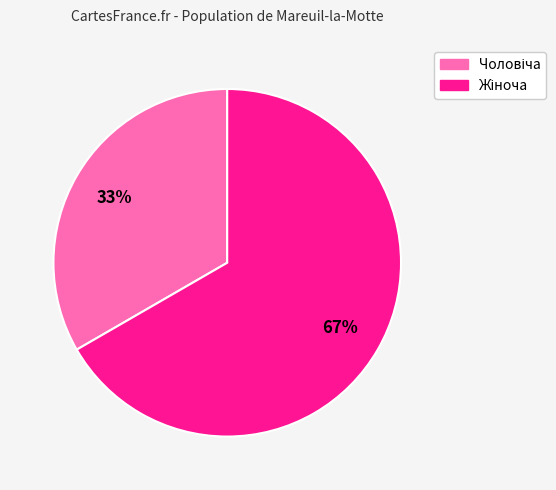

To the nearest percent, what is the average slice percentage?

50%